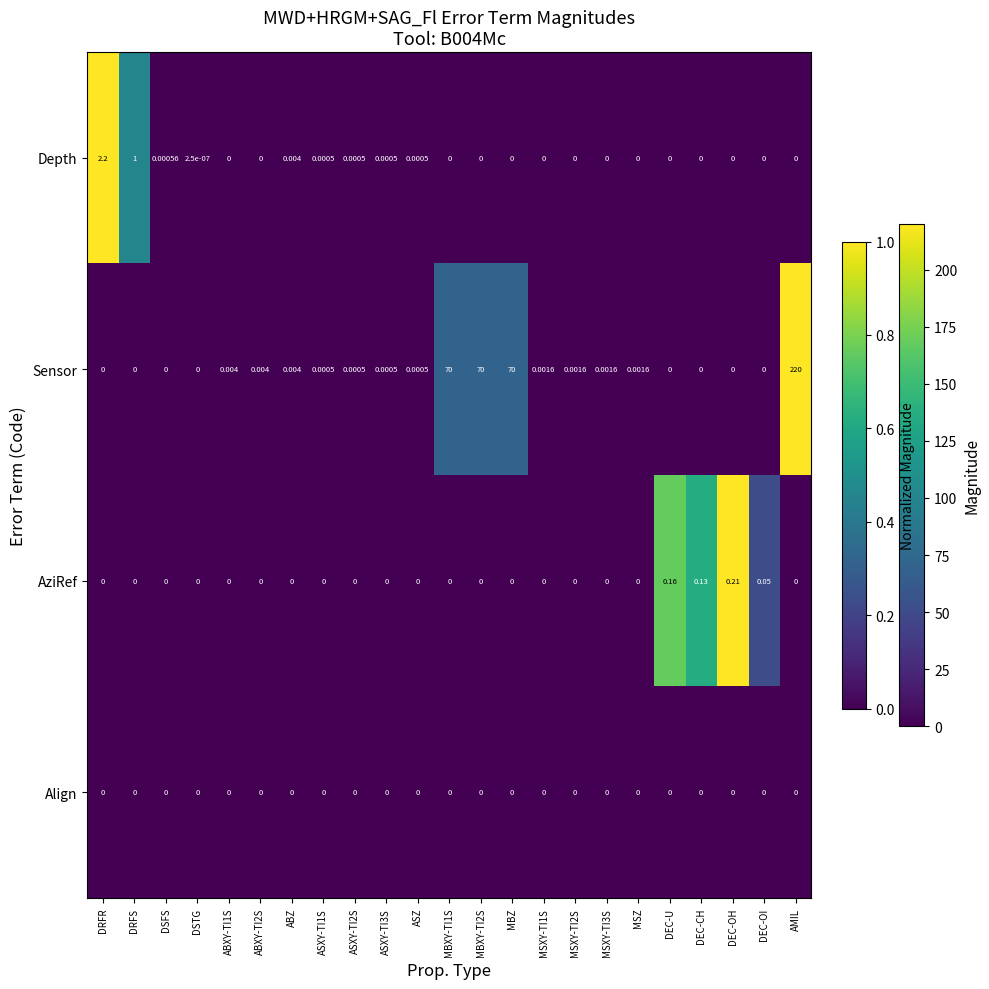

Rank the series by their maximum value, from lowest to highest.

Align, AziRef, Depth, Sensor